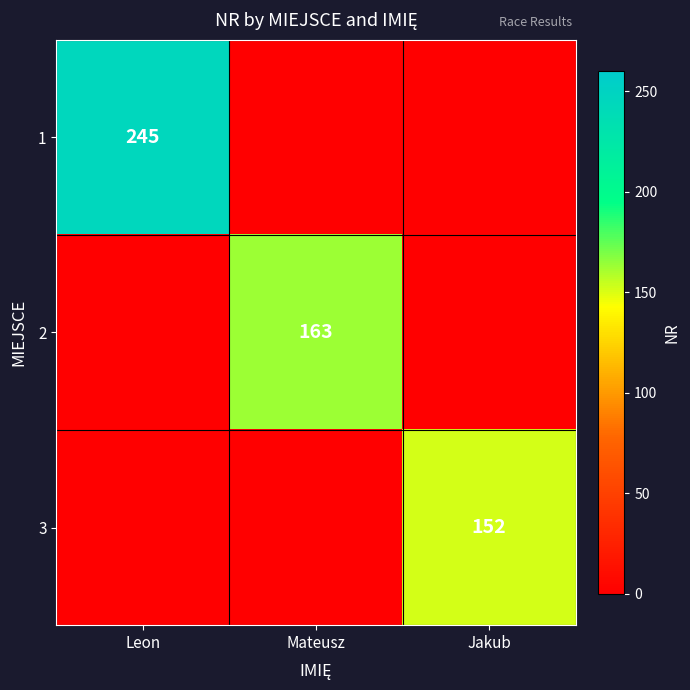

Is the value of 3 at Jakub greater than the value of 2 at Mateusz?

No